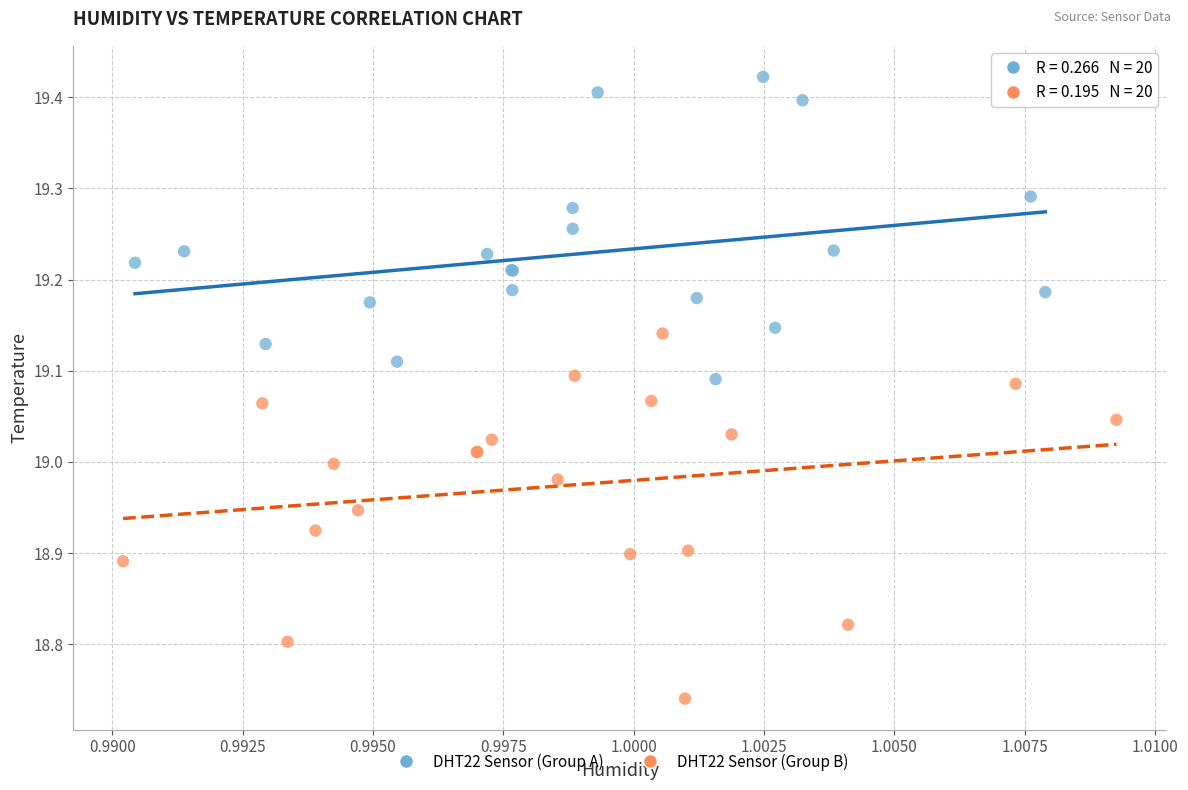

Which series reaches the maximum Y coordinate?

DHT22 Sensor (Group A)